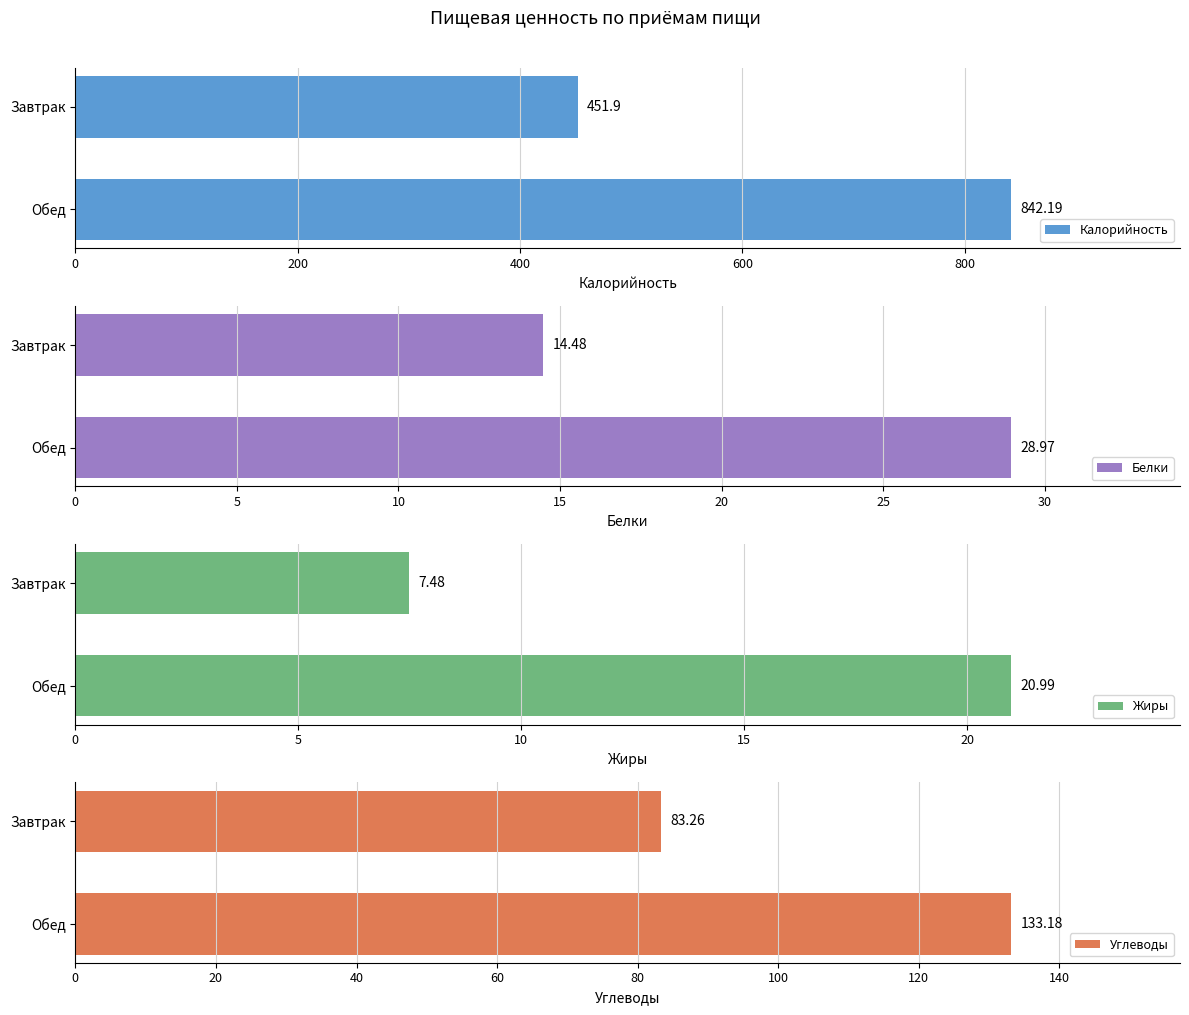

How many categories are shown in the chart?

2